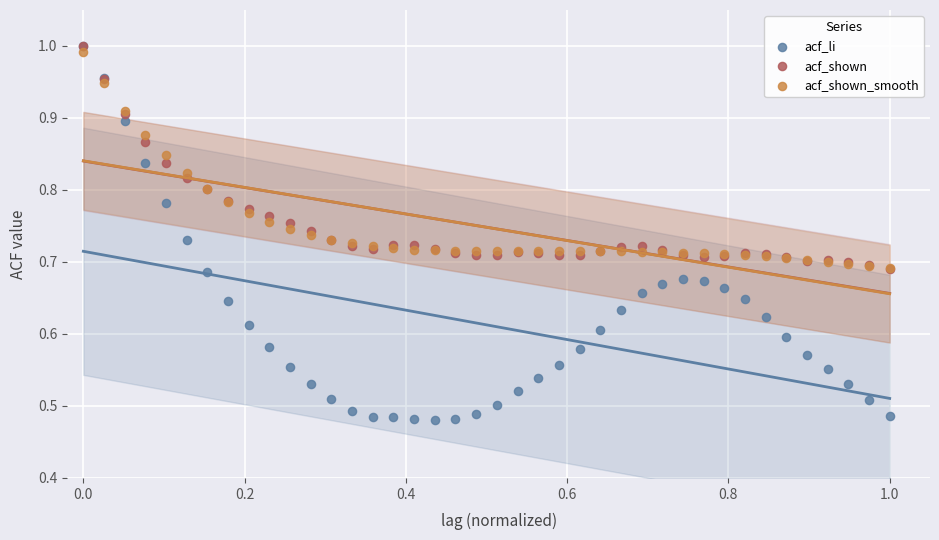

What are all the series names shown in the legend?

acf_li, acf_shown, acf_shown_smooth